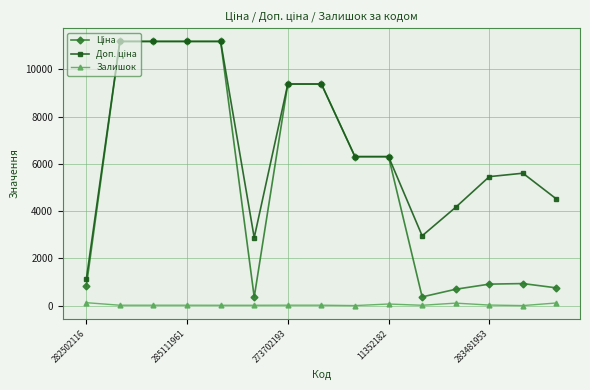

What is the maximum value shown in the chart?

11188.2